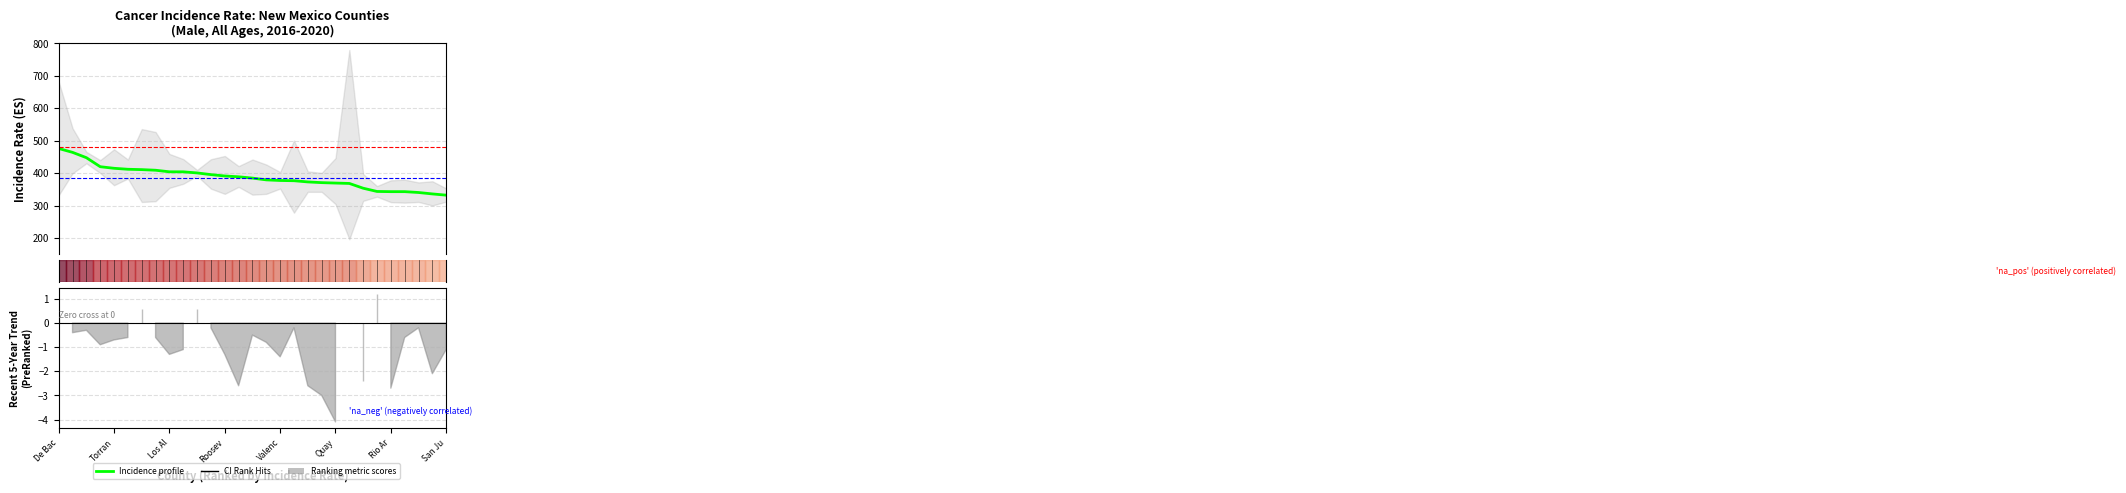

The Lower 95% CI series shows 312.0 at San Juan. True or false?

True